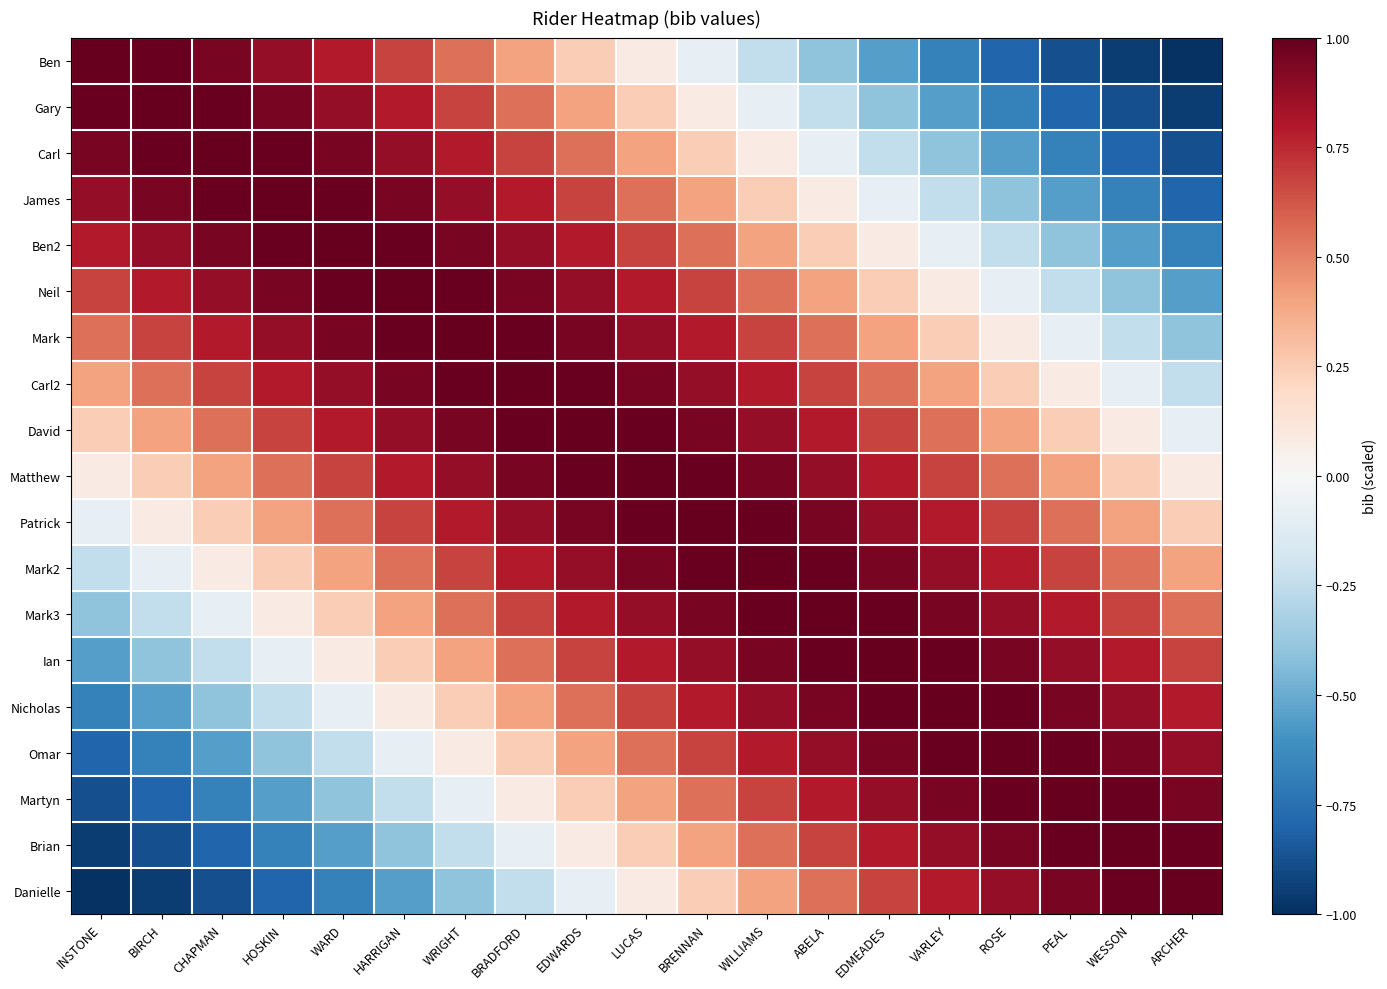

Reading right to left, list all the values displayed in this chart.

Ben: ARCHER=-1.0	WESSON=-0.9	PEAL=-0.9	ROSE=-0.8	VARLEY=-0.7	EDMEADES=-0.5	ABELA=-0.4	WILLIAMS=-0.2	BRENNAN=-0.1	LUCAS=0.1	EDWARDS=0.2	BRADFORD=0.4	WRIGHT=0.5	HARRIGAN=0.7	WARD=0.8	HOSKIN=0.9	CHAPMAN=0.9	BIRCH=1.0	INSTONE=1.0
Gary: ARCHER=-0.9	WESSON=-0.9	PEAL=-0.8	ROSE=-0.7	VARLEY=-0.5	EDMEADES=-0.4	ABELA=-0.2	WILLIAMS=-0.1	BRENNAN=0.1	LUCAS=0.2	EDWARDS=0.4	BRADFORD=0.5	WRIGHT=0.7	HARRIGAN=0.8	WARD=0.9	HOSKIN=0.9	CHAPMAN=1.0	BIRCH=1.0	INSTONE=1.0
Carl: ARCHER=-0.9	WESSON=-0.8	PEAL=-0.7	ROSE=-0.5	VARLEY=-0.4	EDMEADES=-0.2	ABELA=-0.1	WILLIAMS=0.1	BRENNAN=0.2	LUCAS=0.4	EDWARDS=0.5	BRADFORD=0.7	WRIGHT=0.8	HARRIGAN=0.9	WARD=0.9	HOSKIN=1.0	CHAPMAN=1.0	BIRCH=1.0	INSTONE=0.9
James: ARCHER=-0.8	WESSON=-0.7	PEAL=-0.5	ROSE=-0.4	VARLEY=-0.2	EDMEADES=-0.1	ABELA=0.1	WILLIAMS=0.2	BRENNAN=0.4	LUCAS=0.5	EDWARDS=0.7	BRADFORD=0.8	WRIGHT=0.9	HARRIGAN=0.9	WARD=1.0	HOSKIN=1.0	CHAPMAN=1.0	BIRCH=0.9	INSTONE=0.9
Ben2: ARCHER=-0.7	WESSON=-0.5	PEAL=-0.4	ROSE=-0.2	VARLEY=-0.1	EDMEADES=0.1	ABELA=0.2	WILLIAMS=0.4	BRENNAN=0.5	LUCAS=0.7	EDWARDS=0.8	BRADFORD=0.9	WRIGHT=0.9	HARRIGAN=1.0	WARD=1.0	HOSKIN=1.0	CHAPMAN=0.9	BIRCH=0.9	INSTONE=0.8
Neil: ARCHER=-0.5	WESSON=-0.4	PEAL=-0.2	ROSE=-0.1	VARLEY=0.1	EDMEADES=0.2	ABELA=0.4	WILLIAMS=0.5	BRENNAN=0.7	LUCAS=0.8	EDWARDS=0.9	BRADFORD=0.9	WRIGHT=1.0	HARRIGAN=1.0	WARD=1.0	HOSKIN=0.9	CHAPMAN=0.9	BIRCH=0.8	INSTONE=0.7
Mark: ARCHER=-0.4	WESSON=-0.2	PEAL=-0.1	ROSE=0.1	VARLEY=0.2	EDMEADES=0.4	ABELA=0.5	WILLIAMS=0.7	BRENNAN=0.8	LUCAS=0.9	EDWARDS=0.9	BRADFORD=1.0	WRIGHT=1.0	HARRIGAN=1.0	WARD=0.9	HOSKIN=0.9	CHAPMAN=0.8	BIRCH=0.7	INSTONE=0.5
Carl2: ARCHER=-0.2	WESSON=-0.1	PEAL=0.1	ROSE=0.2	VARLEY=0.4	EDMEADES=0.5	ABELA=0.7	WILLIAMS=0.8	BRENNAN=0.9	LUCAS=0.9	EDWARDS=1.0	BRADFORD=1.0	WRIGHT=1.0	HARRIGAN=0.9	WARD=0.9	HOSKIN=0.8	CHAPMAN=0.7	BIRCH=0.5	INSTONE=0.4
David: ARCHER=-0.1	WESSON=0.1	PEAL=0.2	ROSE=0.4	VARLEY=0.5	EDMEADES=0.7	ABELA=0.8	WILLIAMS=0.9	BRENNAN=0.9	LUCAS=1.0	EDWARDS=1.0	BRADFORD=1.0	WRIGHT=0.9	HARRIGAN=0.9	WARD=0.8	HOSKIN=0.7	CHAPMAN=0.5	BIRCH=0.4	INSTONE=0.2
Matthew: ARCHER=0.1	WESSON=0.2	PEAL=0.4	ROSE=0.5	VARLEY=0.7	EDMEADES=0.8	ABELA=0.9	WILLIAMS=0.9	BRENNAN=1.0	LUCAS=1.0	EDWARDS=1.0	BRADFORD=0.9	WRIGHT=0.9	HARRIGAN=0.8	WARD=0.7	HOSKIN=0.5	CHAPMAN=0.4	BIRCH=0.2	INSTONE=0.1
Patrick: ARCHER=0.2	WESSON=0.4	PEAL=0.5	ROSE=0.7	VARLEY=0.8	EDMEADES=0.9	ABELA=0.9	WILLIAMS=1.0	BRENNAN=1.0	LUCAS=1.0	EDWARDS=0.9	BRADFORD=0.9	WRIGHT=0.8	HARRIGAN=0.7	WARD=0.5	HOSKIN=0.4	CHAPMAN=0.2	BIRCH=0.1	INSTONE=-0.1
Mark2: ARCHER=0.4	WESSON=0.5	PEAL=0.7	ROSE=0.8	VARLEY=0.9	EDMEADES=0.9	ABELA=1.0	WILLIAMS=1.0	BRENNAN=1.0	LUCAS=0.9	EDWARDS=0.9	BRADFORD=0.8	WRIGHT=0.7	HARRIGAN=0.5	WARD=0.4	HOSKIN=0.2	CHAPMAN=0.1	BIRCH=-0.1	INSTONE=-0.2
Mark3: ARCHER=0.5	WESSON=0.7	PEAL=0.8	ROSE=0.9	VARLEY=0.9	EDMEADES=1.0	ABELA=1.0	WILLIAMS=1.0	BRENNAN=0.9	LUCAS=0.9	EDWARDS=0.8	BRADFORD=0.7	WRIGHT=0.5	HARRIGAN=0.4	WARD=0.2	HOSKIN=0.1	CHAPMAN=-0.1	BIRCH=-0.2	INSTONE=-0.4
Ian: ARCHER=0.7	WESSON=0.8	PEAL=0.9	ROSE=0.9	VARLEY=1.0	EDMEADES=1.0	ABELA=1.0	WILLIAMS=0.9	BRENNAN=0.9	LUCAS=0.8	EDWARDS=0.7	BRADFORD=0.5	WRIGHT=0.4	HARRIGAN=0.2	WARD=0.1	HOSKIN=-0.1	CHAPMAN=-0.2	BIRCH=-0.4	INSTONE=-0.5
Nicholas: ARCHER=0.8	WESSON=0.9	PEAL=0.9	ROSE=1.0	VARLEY=1.0	EDMEADES=1.0	ABELA=0.9	WILLIAMS=0.9	BRENNAN=0.8	LUCAS=0.7	EDWARDS=0.5	BRADFORD=0.4	WRIGHT=0.2	HARRIGAN=0.1	WARD=-0.1	HOSKIN=-0.2	CHAPMAN=-0.4	BIRCH=-0.5	INSTONE=-0.7
Omar: ARCHER=0.9	WESSON=0.9	PEAL=1.0	ROSE=1.0	VARLEY=1.0	EDMEADES=0.9	ABELA=0.9	WILLIAMS=0.8	BRENNAN=0.7	LUCAS=0.5	EDWARDS=0.4	BRADFORD=0.2	WRIGHT=0.1	HARRIGAN=-0.1	WARD=-0.2	HOSKIN=-0.4	CHAPMAN=-0.5	BIRCH=-0.7	INSTONE=-0.8
Martyn: ARCHER=0.9	WESSON=1.0	PEAL=1.0	ROSE=1.0	VARLEY=0.9	EDMEADES=0.9	ABELA=0.8	WILLIAMS=0.7	BRENNAN=0.5	LUCAS=0.4	EDWARDS=0.2	BRADFORD=0.1	WRIGHT=-0.1	HARRIGAN=-0.2	WARD=-0.4	HOSKIN=-0.5	CHAPMAN=-0.7	BIRCH=-0.8	INSTONE=-0.9
Brian: ARCHER=1.0	WESSON=1.0	PEAL=1.0	ROSE=0.9	VARLEY=0.9	EDMEADES=0.8	ABELA=0.7	WILLIAMS=0.5	BRENNAN=0.4	LUCAS=0.2	EDWARDS=0.1	BRADFORD=-0.1	WRIGHT=-0.2	HARRIGAN=-0.4	WARD=-0.5	HOSKIN=-0.7	CHAPMAN=-0.8	BIRCH=-0.9	INSTONE=-0.9
Danielle: ARCHER=1.0	WESSON=1.0	PEAL=0.9	ROSE=0.9	VARLEY=0.8	EDMEADES=0.7	ABELA=0.5	WILLIAMS=0.4	BRENNAN=0.2	LUCAS=0.1	EDWARDS=-0.1	BRADFORD=-0.2	WRIGHT=-0.4	HARRIGAN=-0.5	WARD=-0.7	HOSKIN=-0.8	CHAPMAN=-0.9	BIRCH=-0.9	INSTONE=-1.0